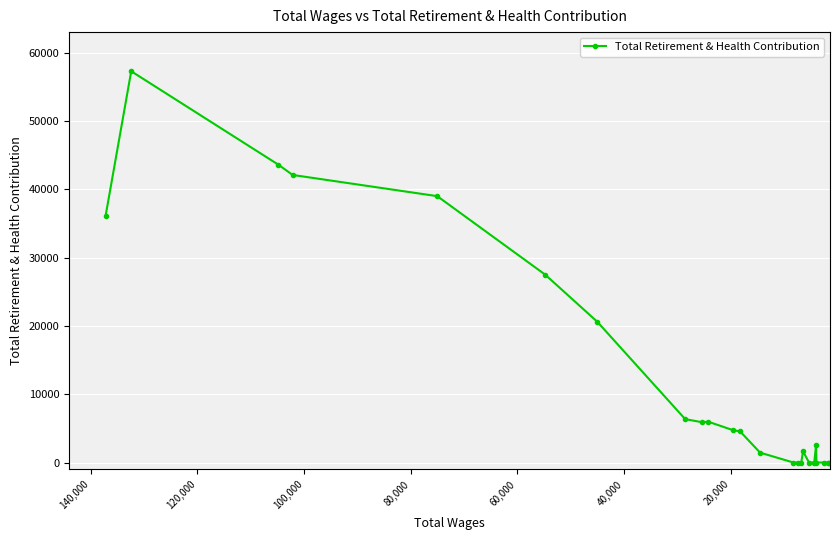

How many data points does each series have?

24